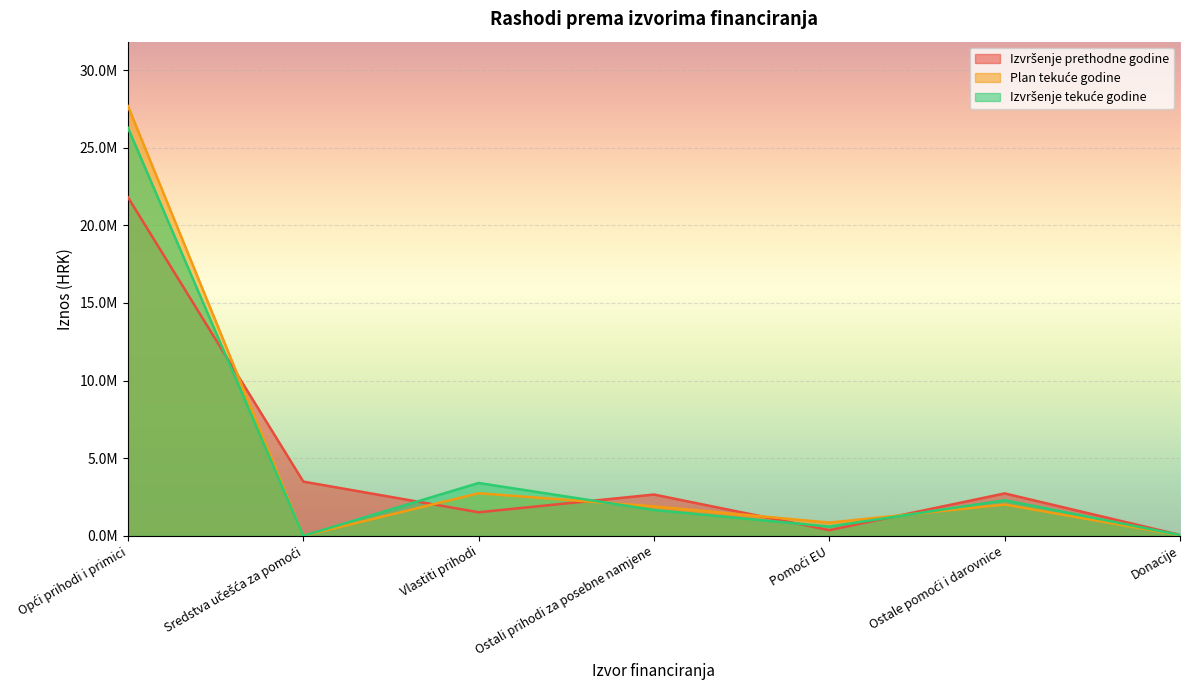

What is the minimum value for Izvršenje prethodne godine?

57600.8